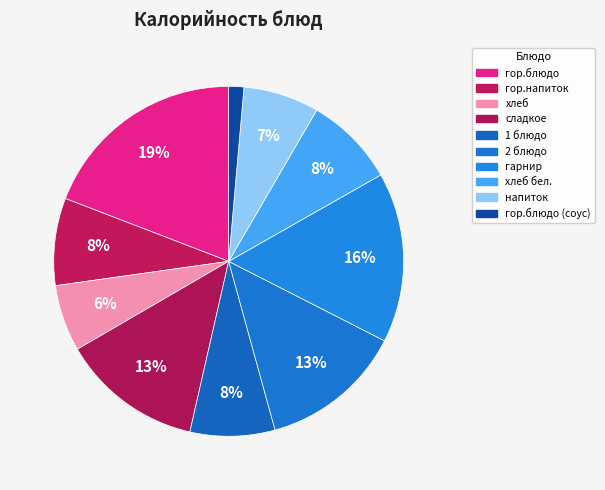

How many slices are in this pie chart?

10